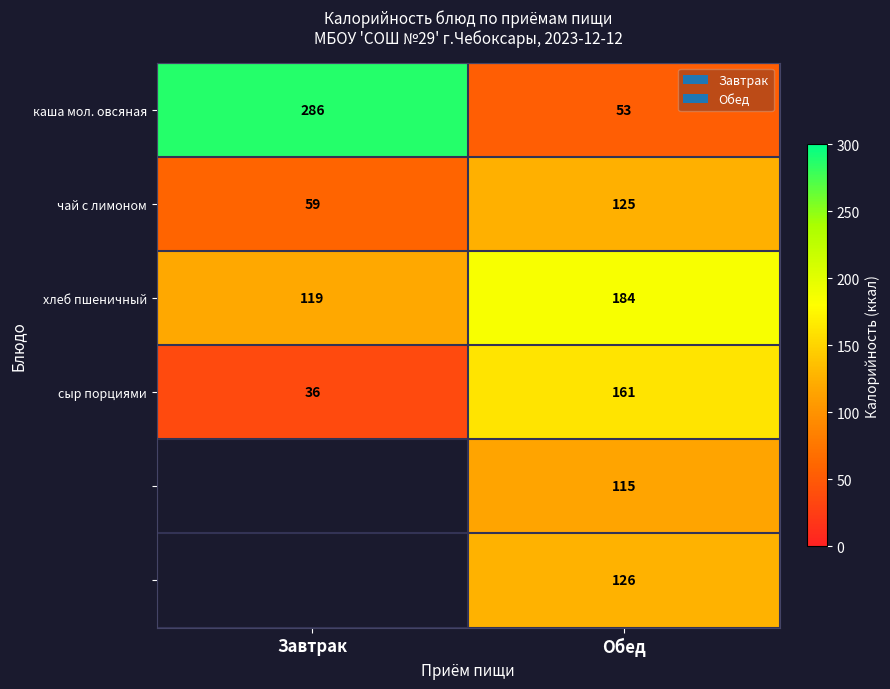

At how many categories does at least one series exceed 250?

1